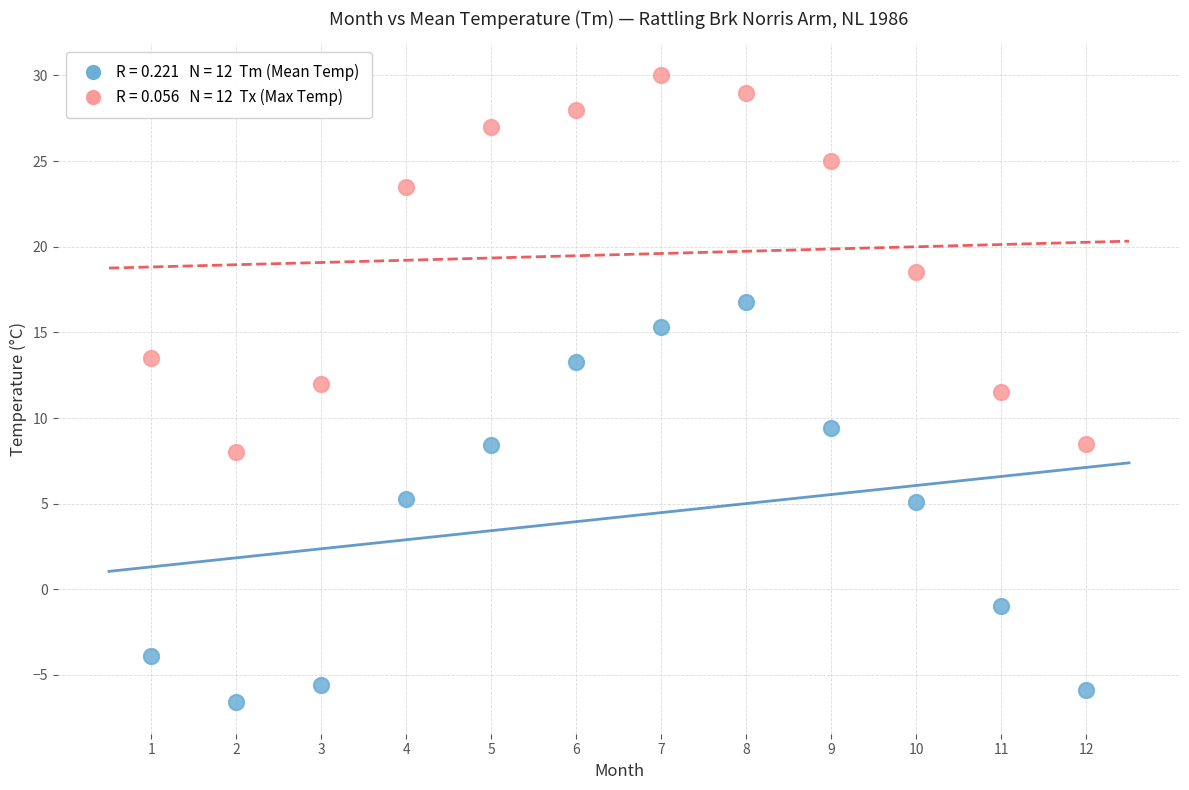

Across all series, what Y value is closest to 11?

11.5